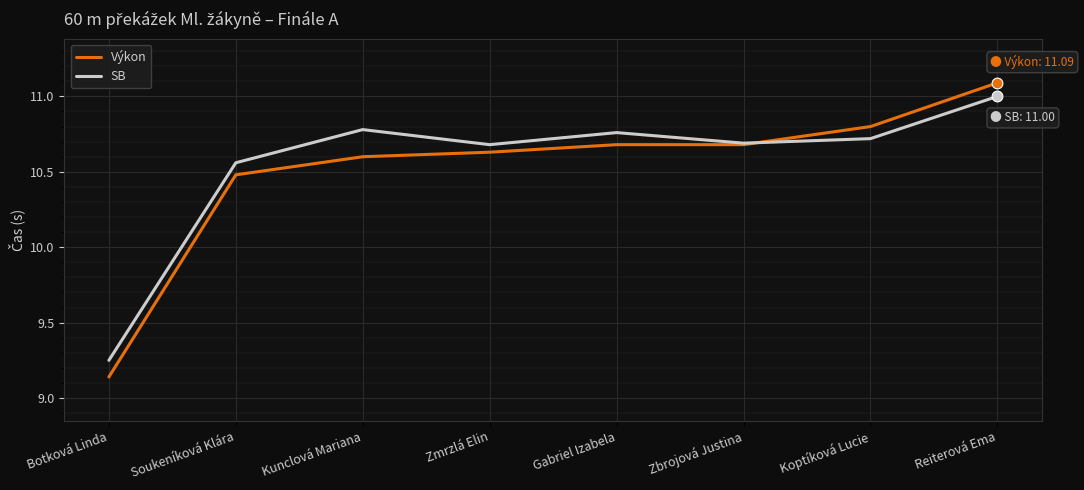

What is the total value across all series at Gabriel Izabela?

21.4